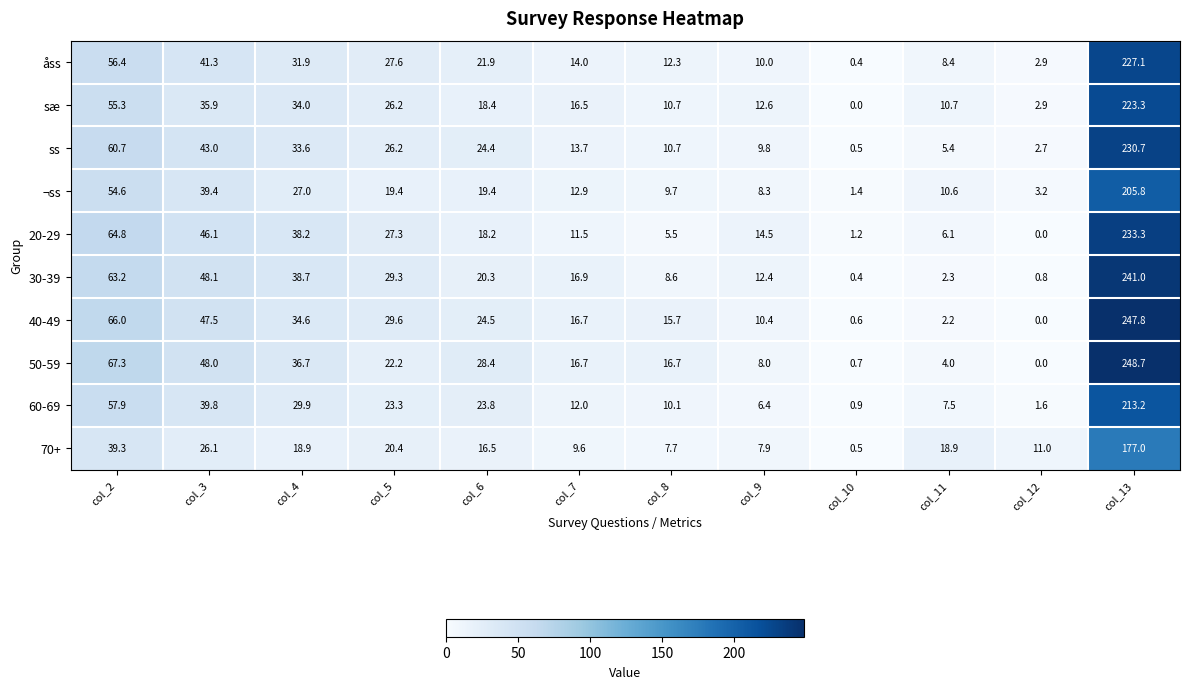

What is the minimum value for ¬ss?

1.4